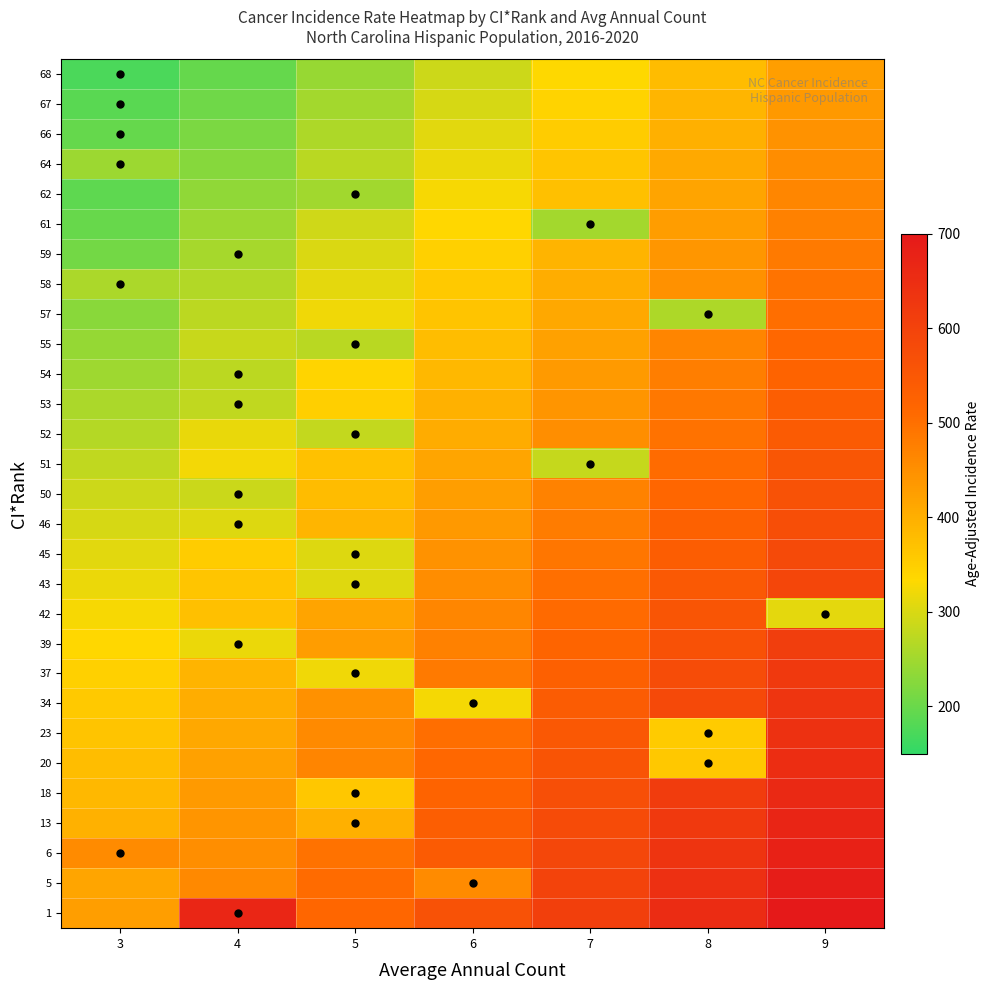

What is the spread (max minus min) of values at 5?

275.0